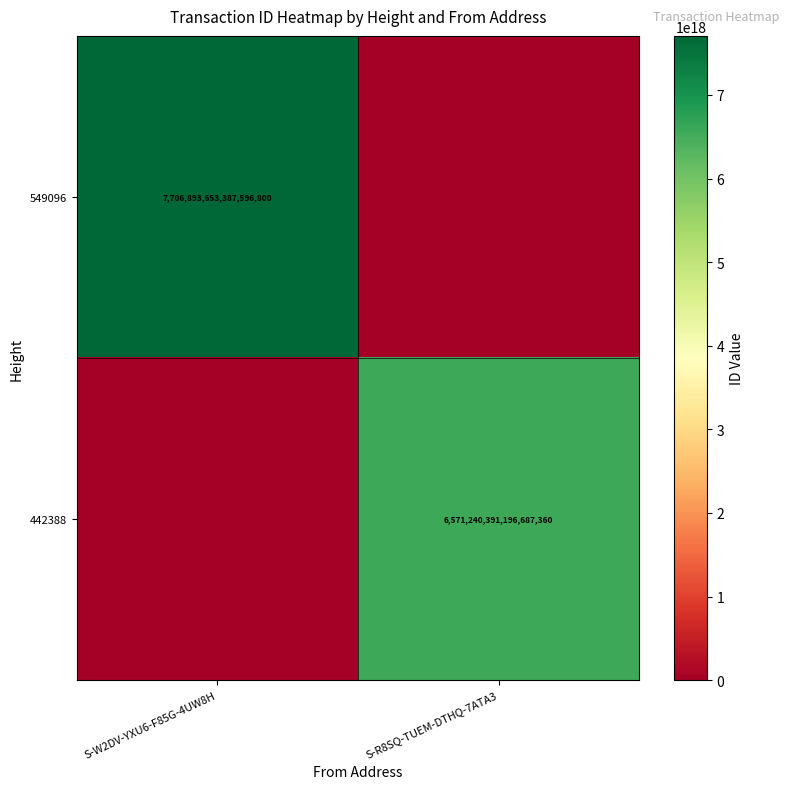

True or false: 442388 has a value of 1478679995662068992 at S-R8SQ-TUEM-DTHQ-7ATA3.

False